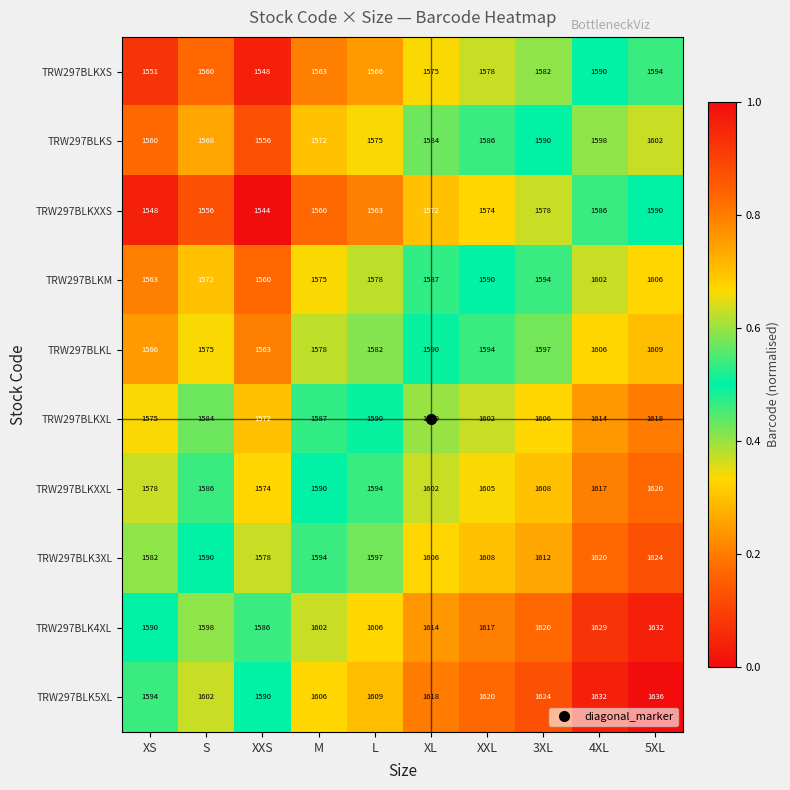

At which label is TRW297BLKL closest to 1586?

L